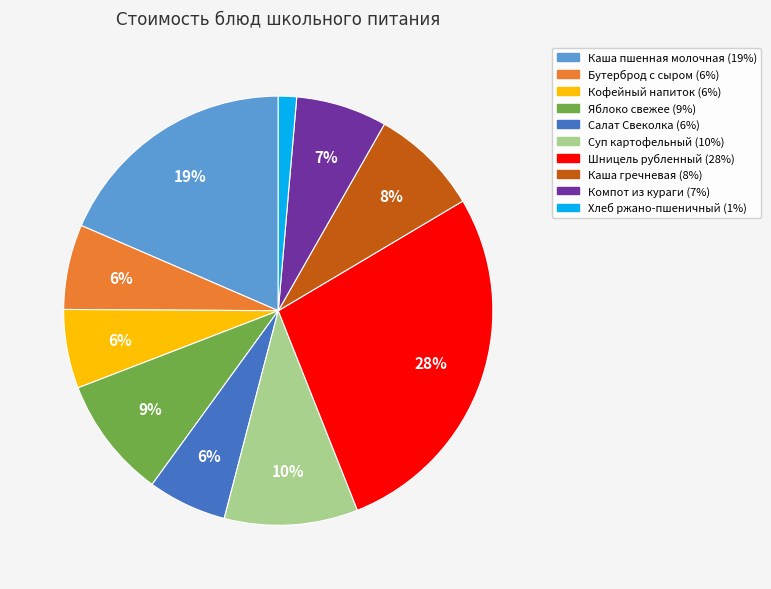

Which has a higher value, Яблоко свежее or Салат Свеколка?

Яблоко свежее